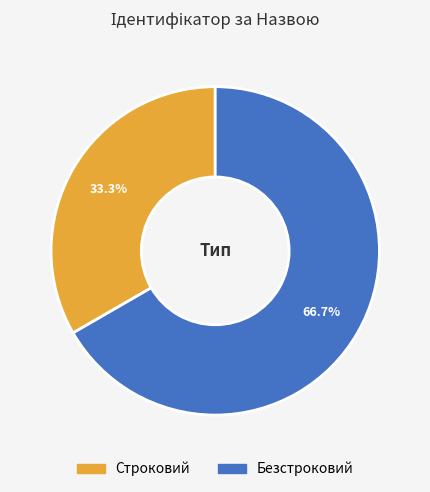

What percentage is NOT represented by Строковий?

66.7%